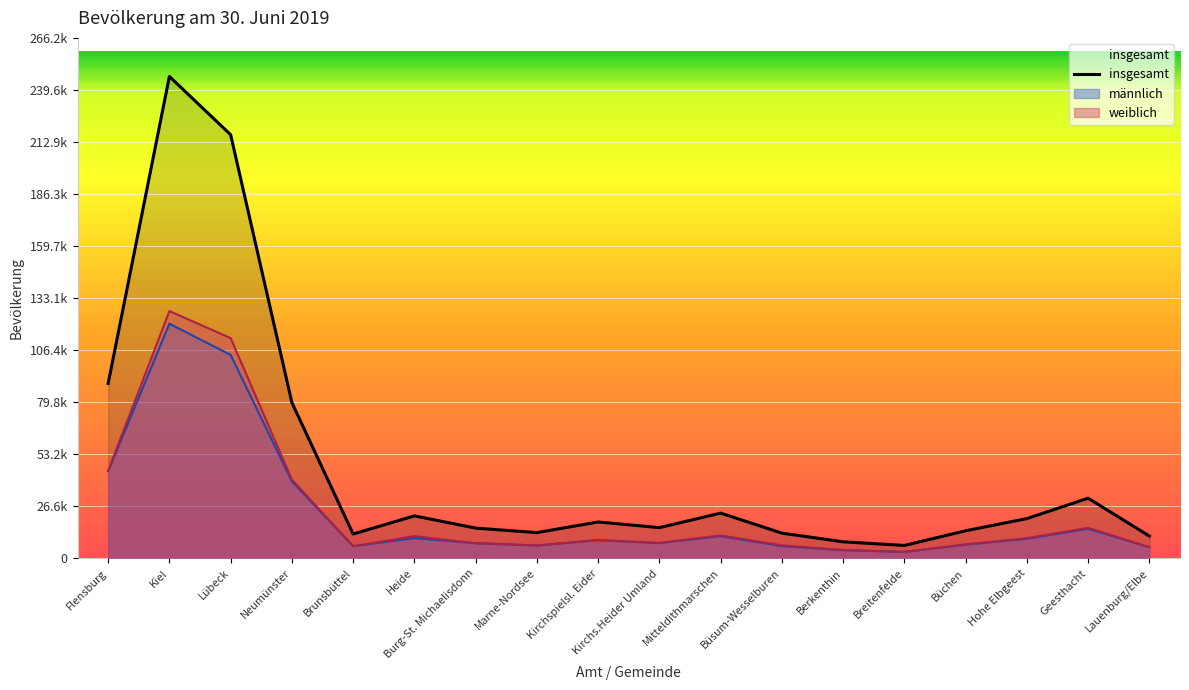

What is the label of the 11th point from the right?

Marne-Nordsee